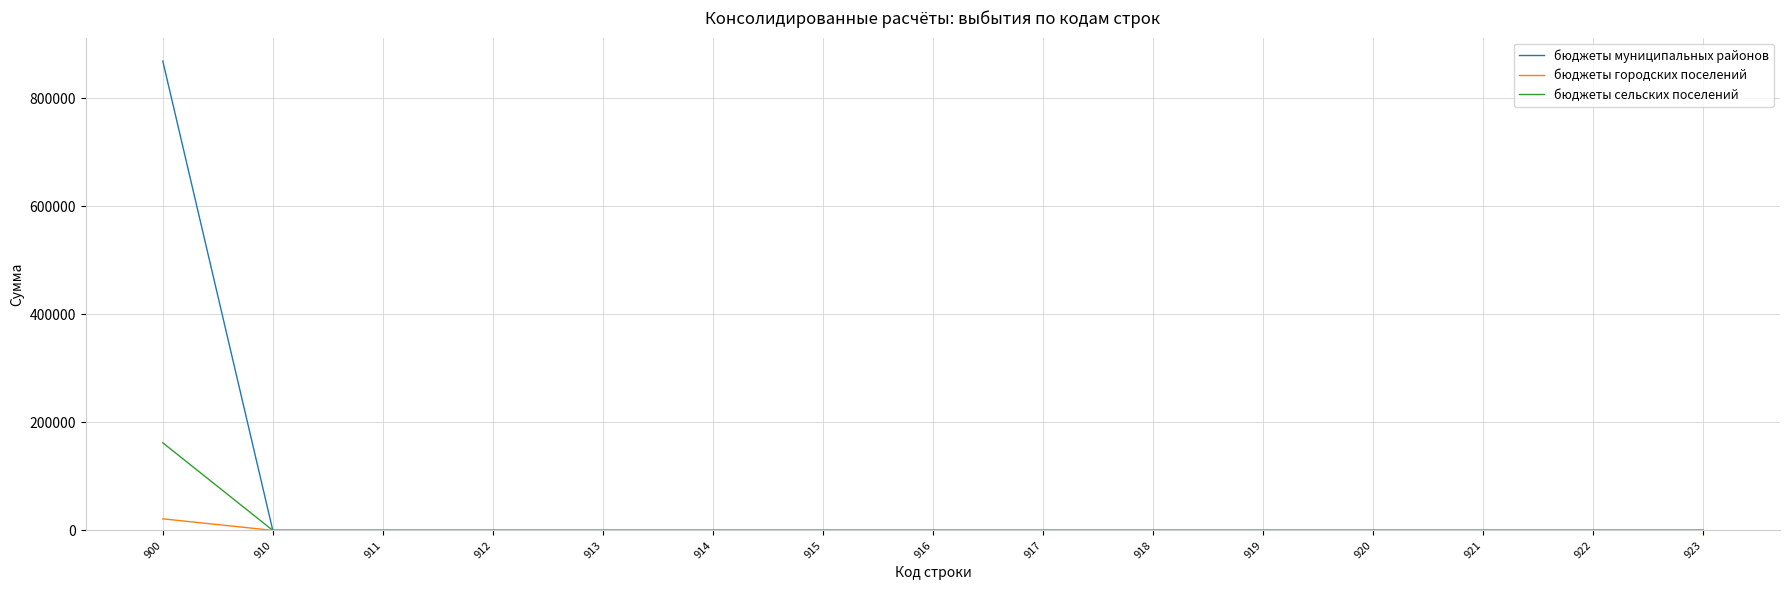

At which category is the sum across all series the highest?

900